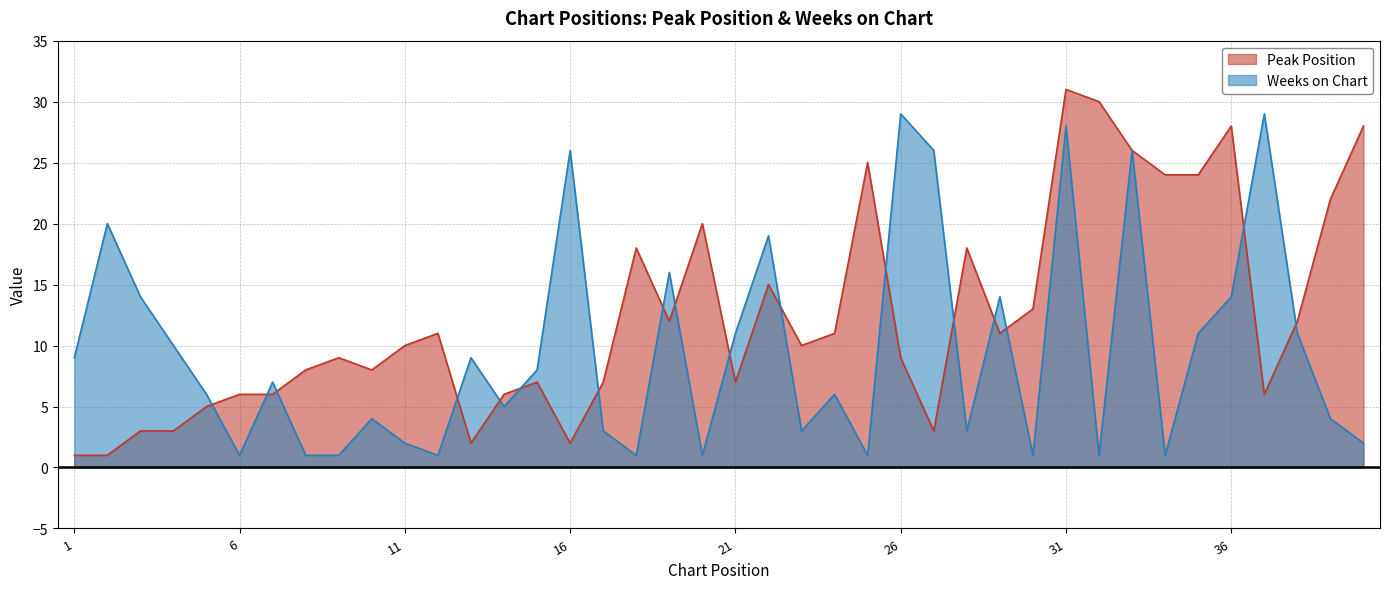

The value of Peak Position at 26 is 9. True or false?

True